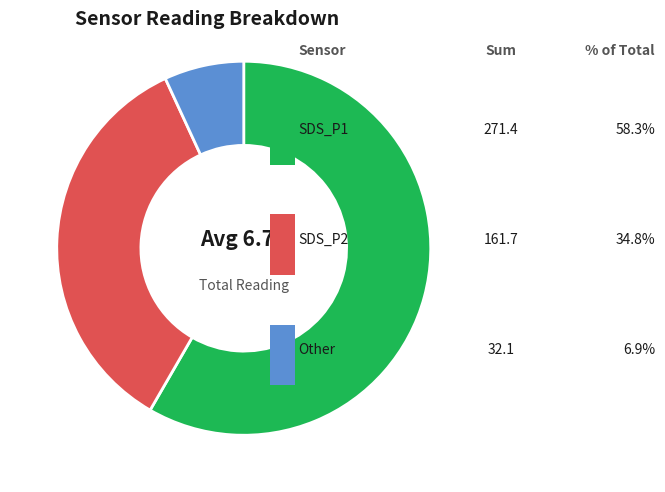

Is there any slice that represents more than half of the pie?

Yes